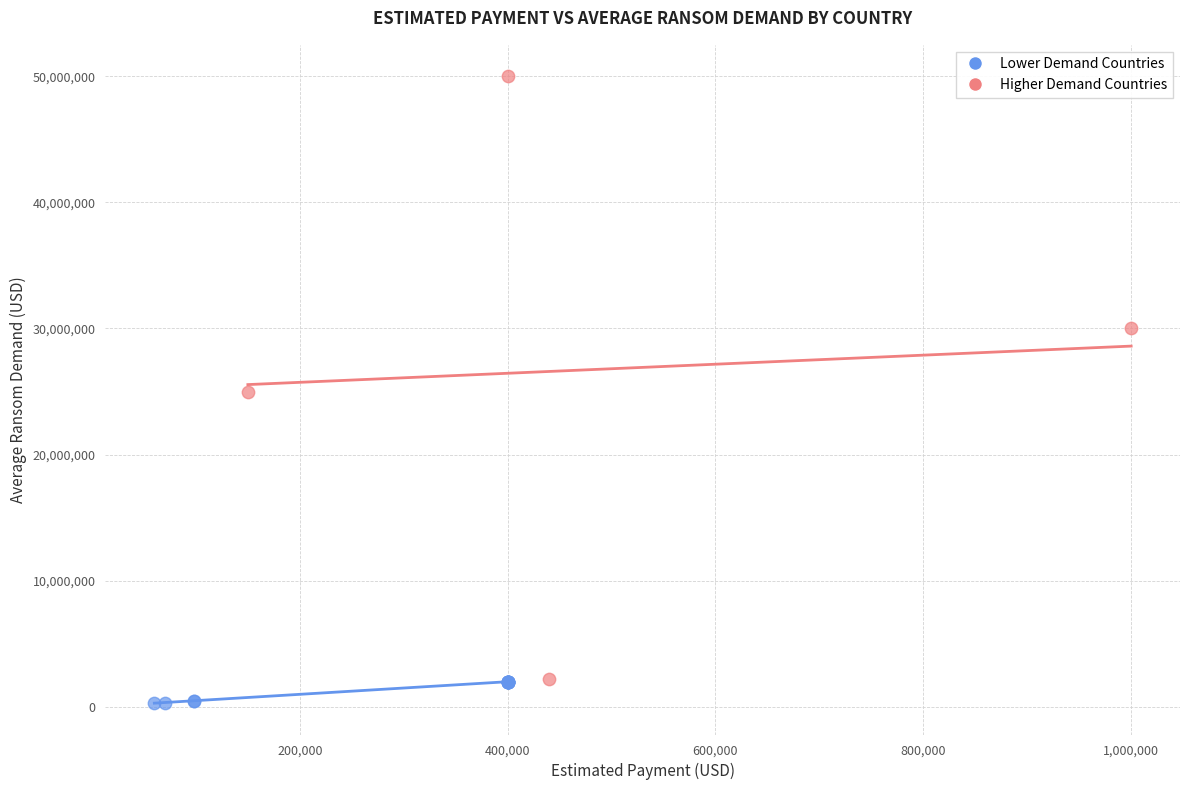

Which series contains the highest Y value?

Higher Demand Countries